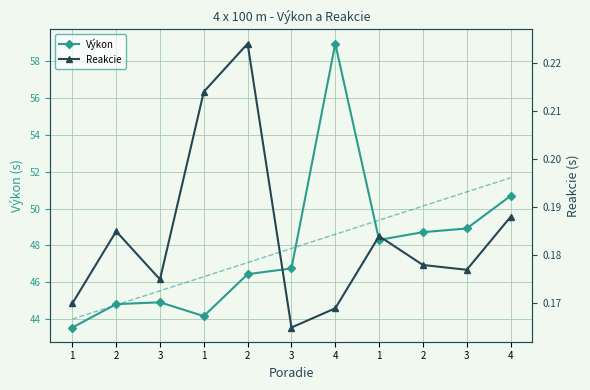

How many values in the Výkon series exceed 46?

7